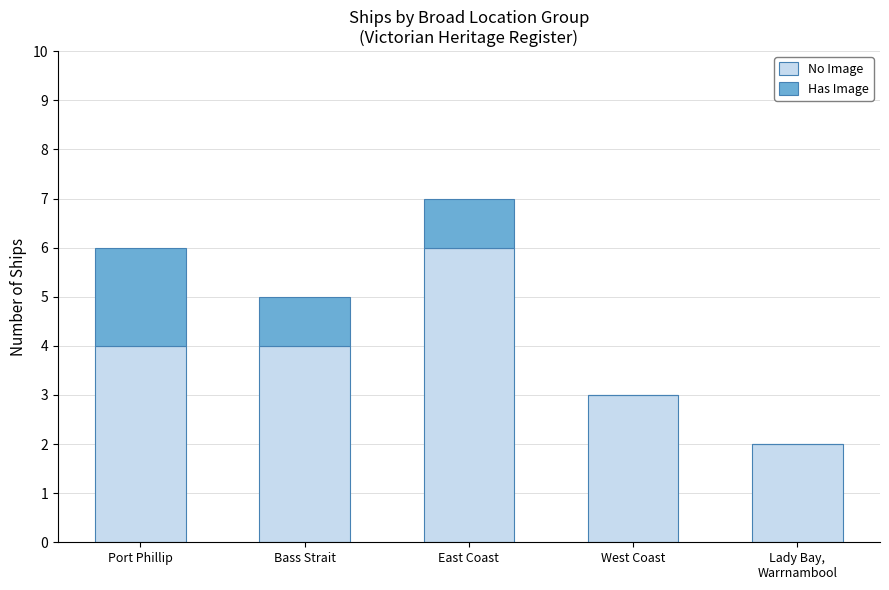

The value of No Image at Bass Strait is 2. True or false?

False